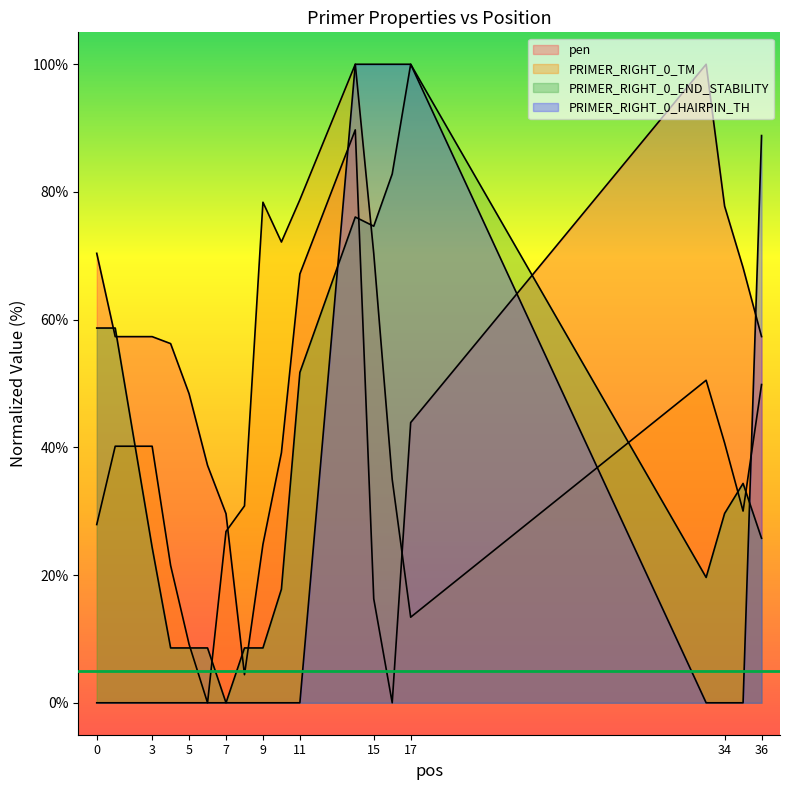

Which category has the highest value in the PRIMER_RIGHT_0_END_STABILITY series?

17